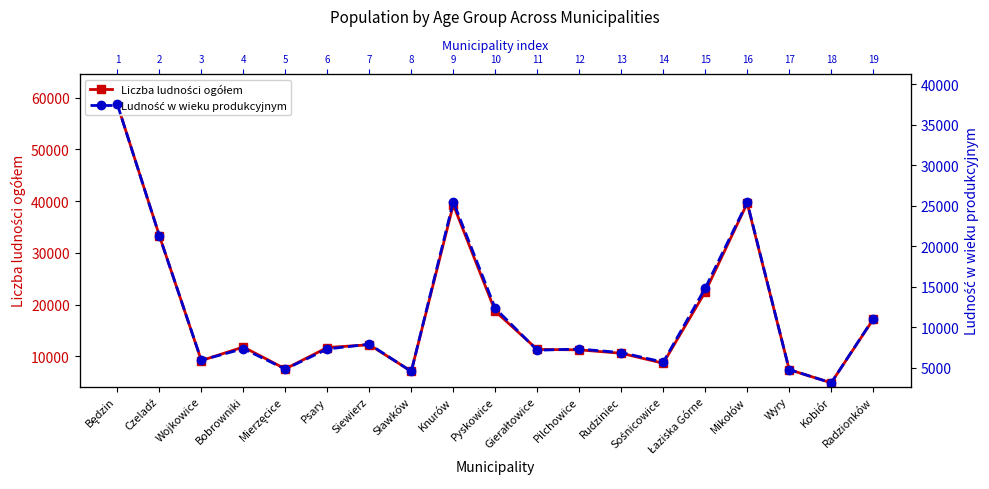

Where is Ludność w wieku produkcyjnym nearest to the value 20317?

Czeladź